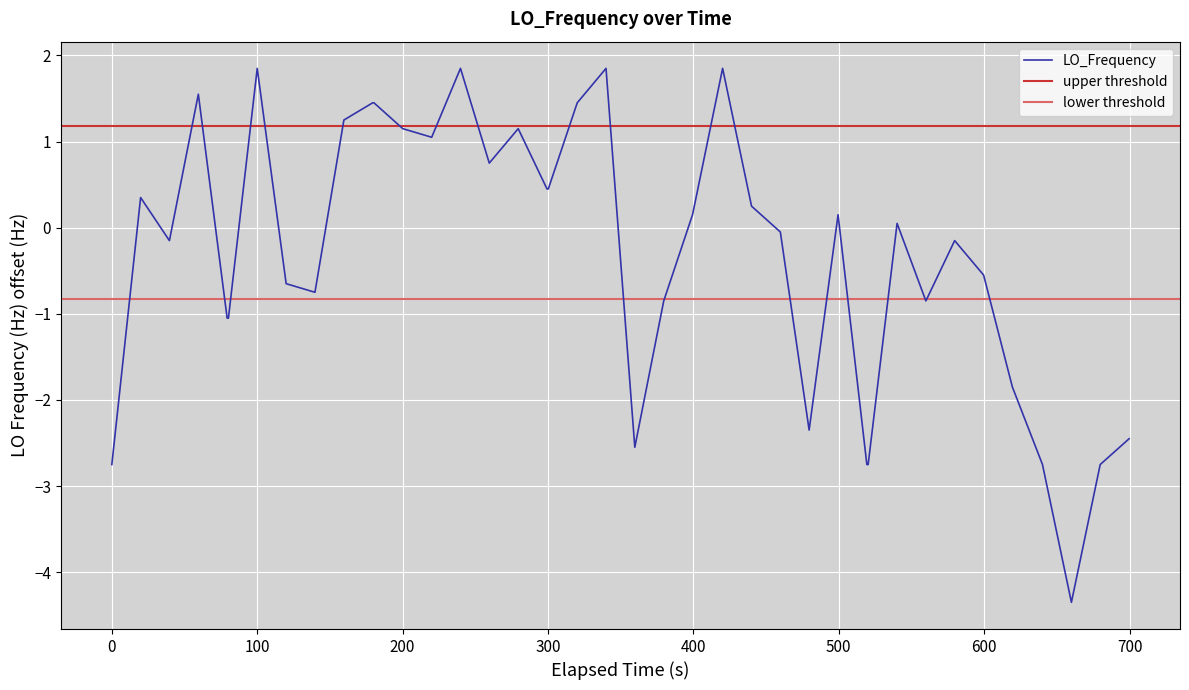

What is the difference between the maximum and second lowest values?

4.6